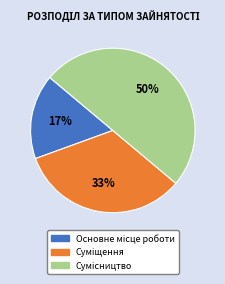

To the nearest percent, what is the average slice percentage?

33%